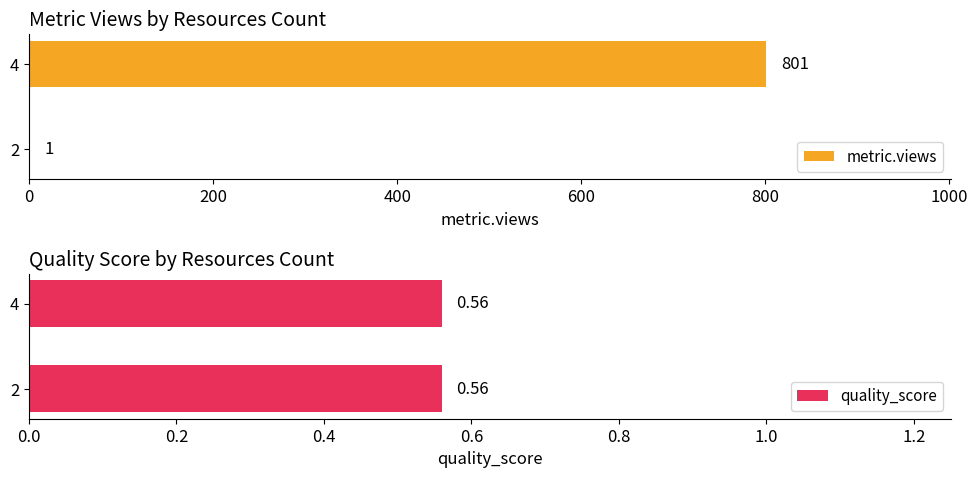

How many bars are there in total?

4